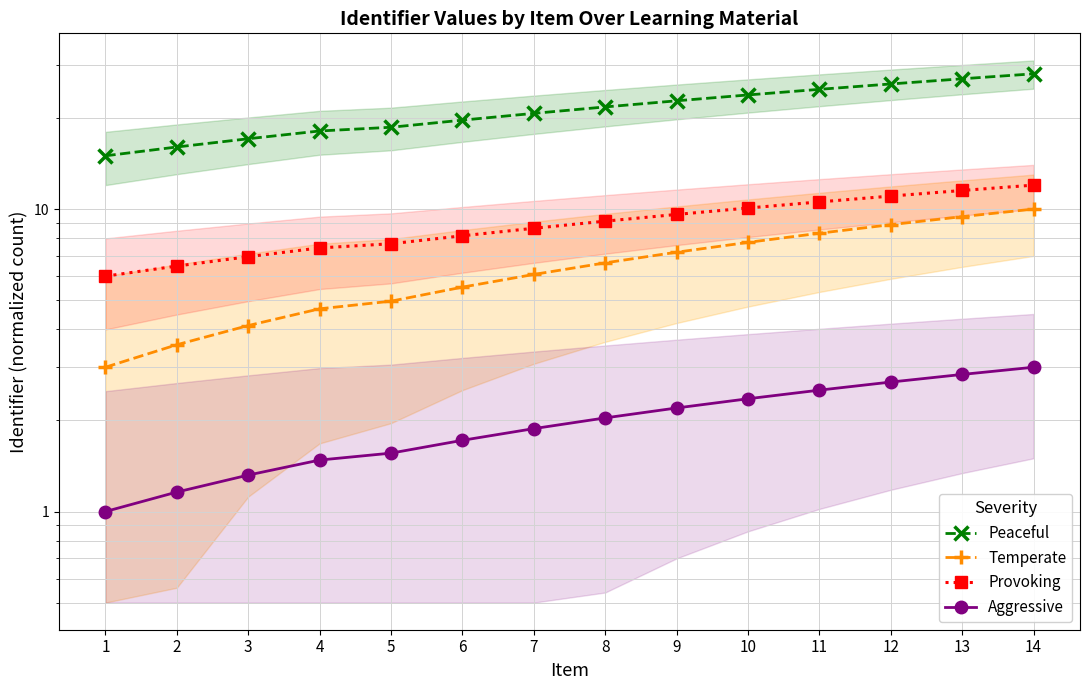

Which has a higher value, 9 or 6?

9